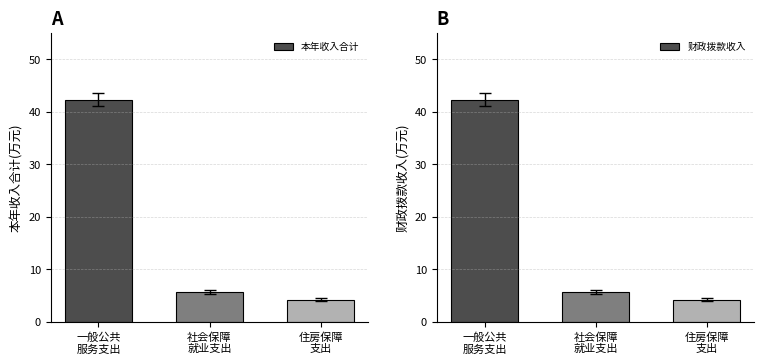

What is the average value of the 财政拨款收入 series?

17.4